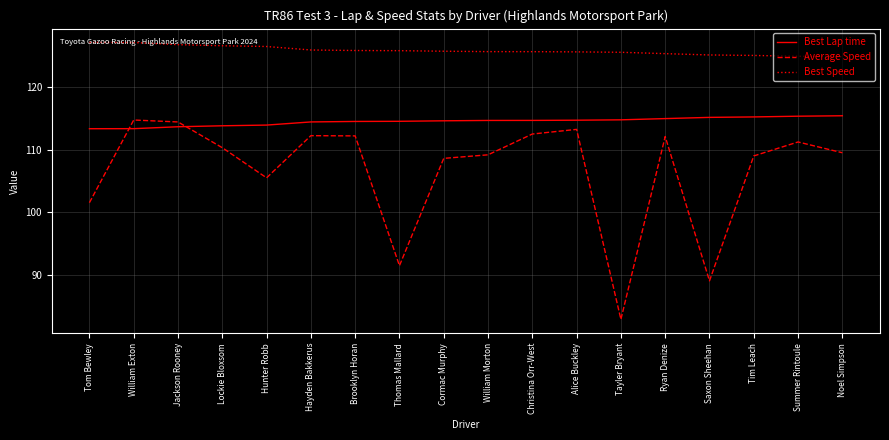

Between which two adjacent categories do Best Lap time and Average Speed first intersect?

Tom Bewley and William Exton